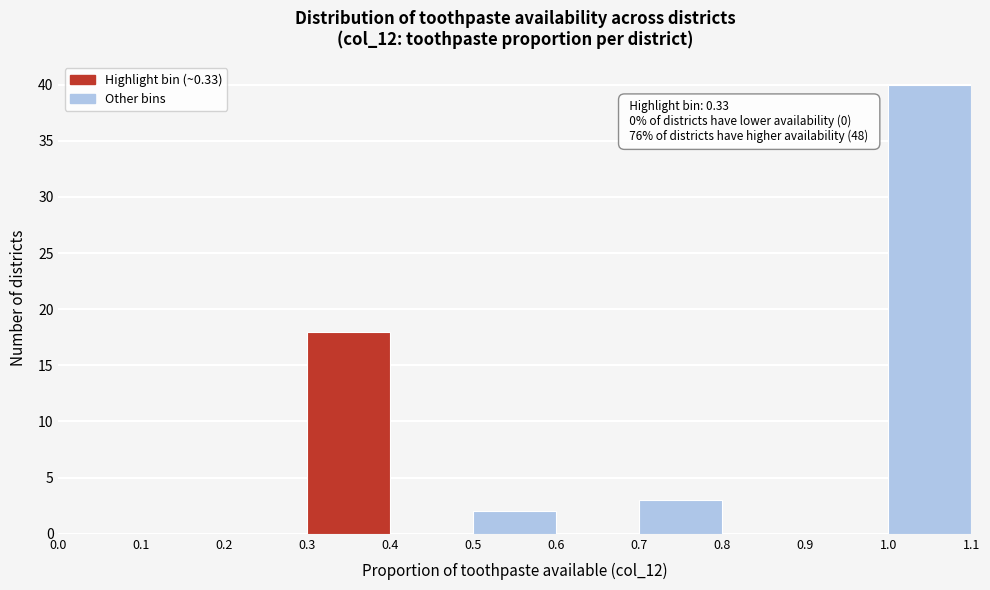

Over which range of the x-axis is the bar tallest?

1.0 to 1.1